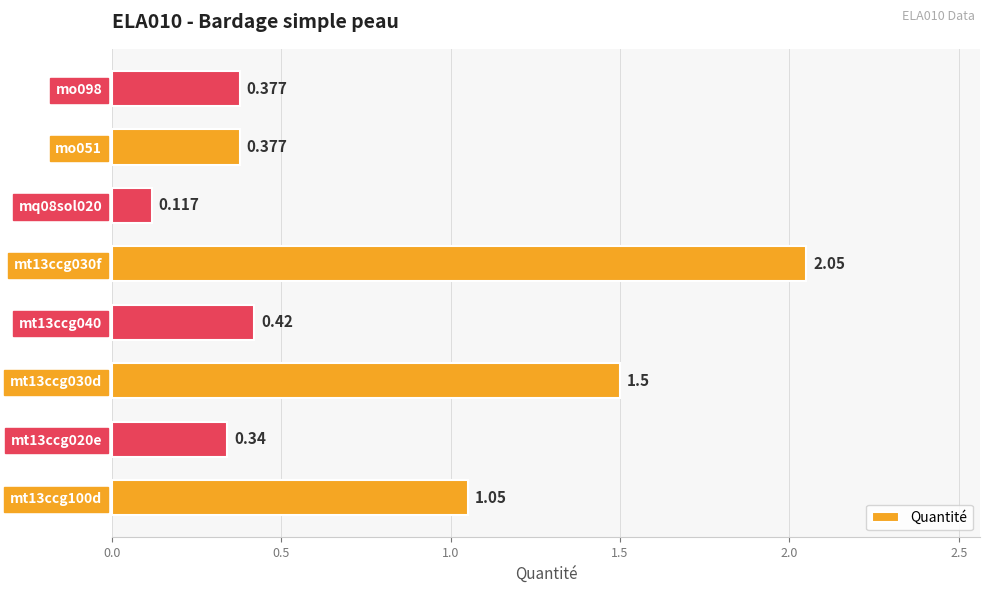

What is the average value?

0.8